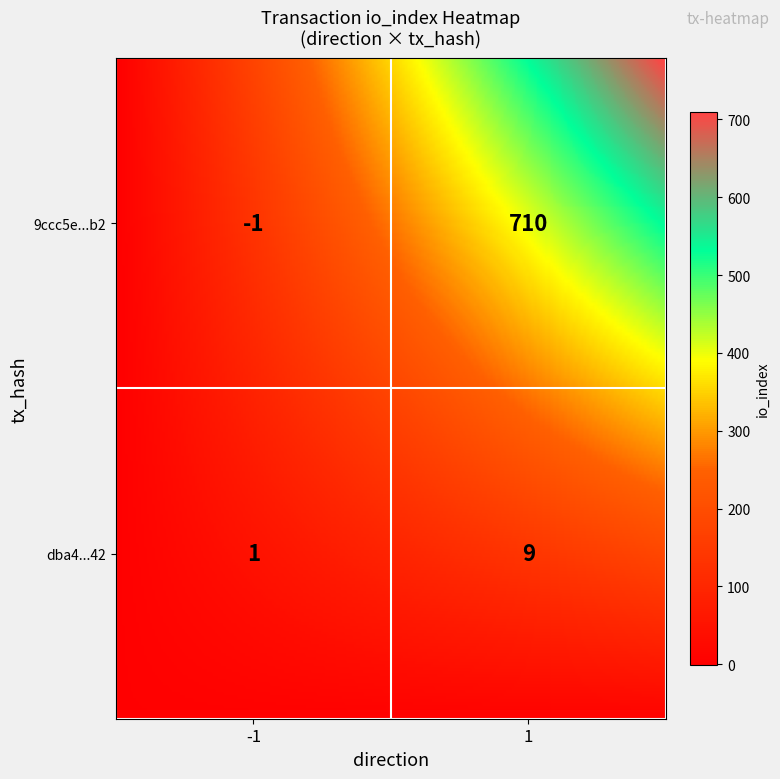

The dba49b3a5123bcf2d48692d37d72ed80852df42 series shows 9 at 1. True or false?

True